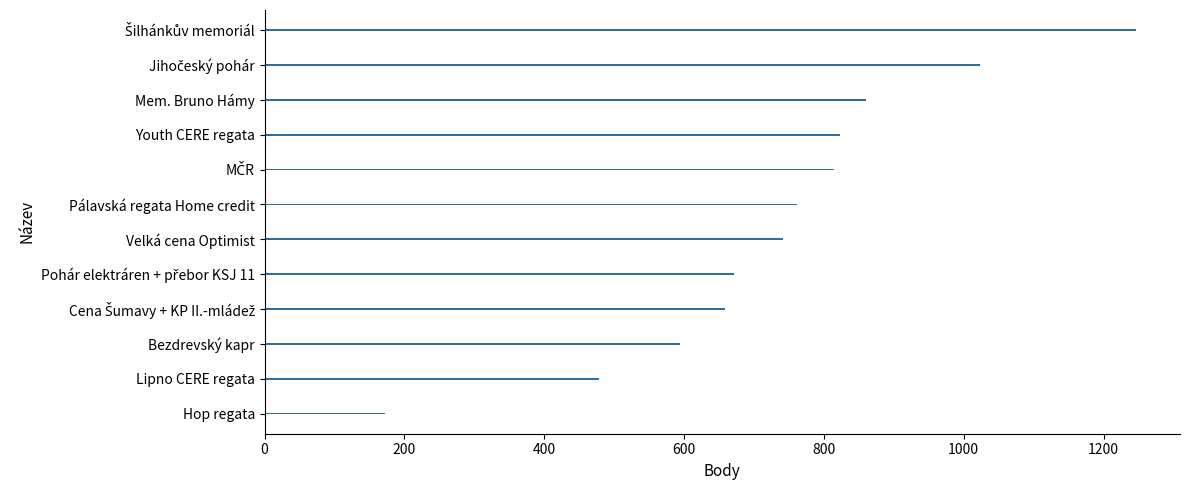

What is the greatest value displayed?

1247